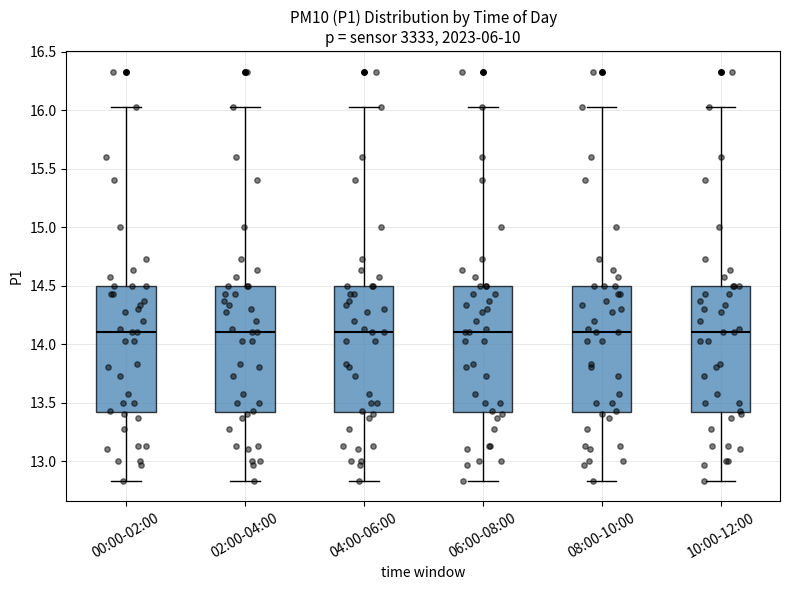

Reading left to right, read every box against the y-axis: the position of its median line, the range the box covers, and the ends of its whiskers. The values are not printed on the chart, so give them approximately, as read against the axis.

00:00-02:00: median 14.10, box 13.40 to 14.50, whiskers 12.85 to 16.05
02:00-04:00: median 14.10, box 13.40 to 14.50, whiskers 12.85 to 16.05
04:00-06:00: median 14.10, box 13.40 to 14.50, whiskers 12.85 to 16.05
06:00-08:00: median 14.10, box 13.40 to 14.50, whiskers 12.85 to 16.05
08:00-10:00: median 14.10, box 13.40 to 14.50, whiskers 12.85 to 16.05
10:00-12:00: median 14.10, box 13.40 to 14.50, whiskers 12.85 to 16.05